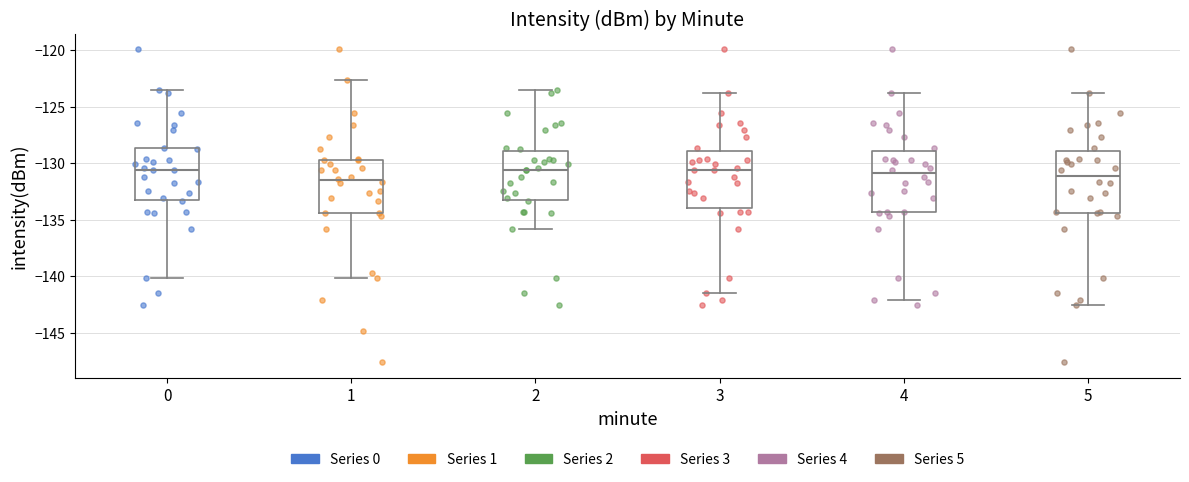

Reading left to right, transcribe this box plot: for each box, give where its median line is, the range the box spans, and where its two whiskers end, as read against the y-axis. The values are not printed on the chart, so give them approximately, as read against the axis.

0: median -130.5, box -133.5 to -128.5, whiskers -140.0 to -123.5
1: median -131.5, box -134.5 to -129.5, whiskers -140.0 to -122.5
2: median -130.5, box -133.5 to -129.0, whiskers -136.0 to -123.5
3: median -130.5, box -134.0 to -129.0, whiskers -141.5 to -124.0
4: median -131.0, box -134.5 to -129.0, whiskers -142.0 to -124.0
5: median -131.0, box -134.5 to -129.0, whiskers -142.5 to -124.0